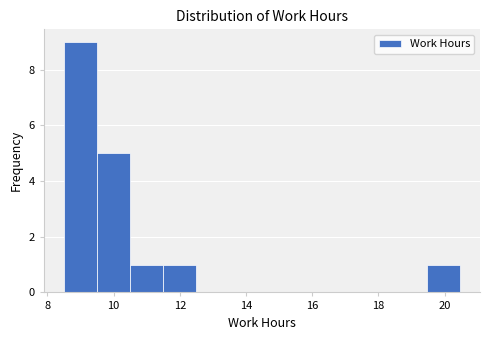

Reading left to right, list every bar in this chart as the range it spans on the x-axis followed by its height. Neither the bar edges nor the heights are printed on the chart, so give them approximately, as read against the axes.

8.4 to 9.4: 9
9.4 to 10.4: 5
10.4 to 11.4: 1
11.4 to 12.4: 1
12.4 to 13.4: 0
13.4 to 14.4: 0
14.4 to 15.4: 0
15.4 to 16.4: 0
16.4 to 17.4: 0
17.4 to 18.4: 0
18.4 to 19.4: 0
19.4 to 20.4: 1